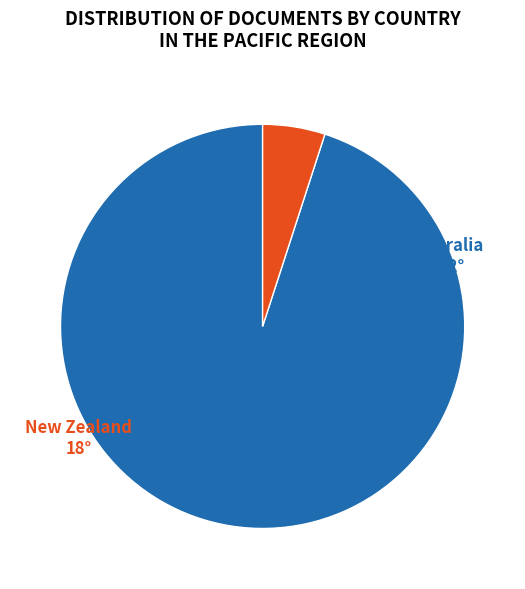

Does Australia represent more than half of the total?

Yes